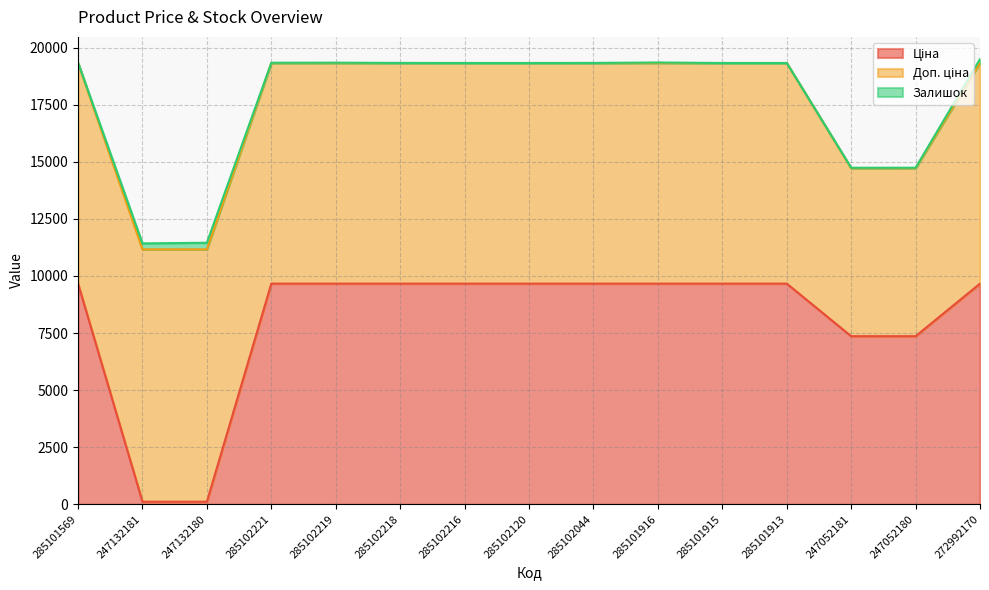

Reading left to right, what are all the values shown in this chart?

Ціна: 285101569=9664.7	247132181=110.5	247132180=110.5	285102221=9664.7	285102219=9664.7	285102218=9664.7	285102216=9664.7	285102120=9664.7	285102044=9664.7	285101916=9664.7	285101915=9664.7	285101913=9664.7	247052181=7360.2	247052180=7360.2	272992170=9664.7
Доп. ціна: 285101569=9664.7	247132181=11055.0	247132180=11055.0	285102221=9664.7	285102219=9664.7	285102218=9664.7	285102216=9664.7	285102120=9664.7	285102044=9664.7	285101916=9664.7	285101915=9664.7	285101913=9664.7	247052181=7360.2	247052180=7360.2	272992170=9664.7
Залишок: 285101569=14.0	247132181=260.0	247132180=290.0	285102221=11.0	285102219=14.0	285102218=3.0	285102216=0.0	285102120=0.0	285102044=3.0	285101916=22.0	285101915=0.0	285101913=0.0	247052181=20.0	247052180=21.0	272992170=169.0